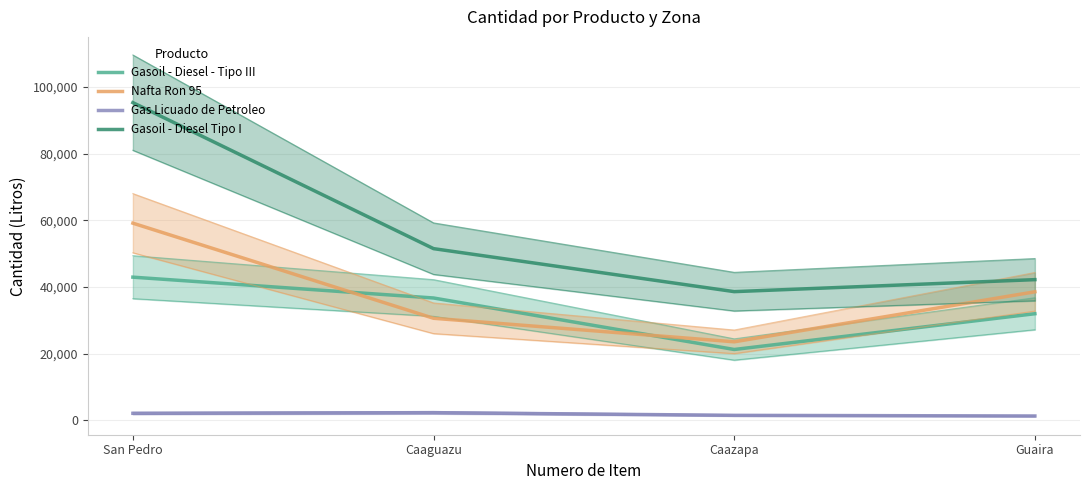

The value of Gasoil - Diesel - Tipo III at San Pedro is 60678. True or false?

False